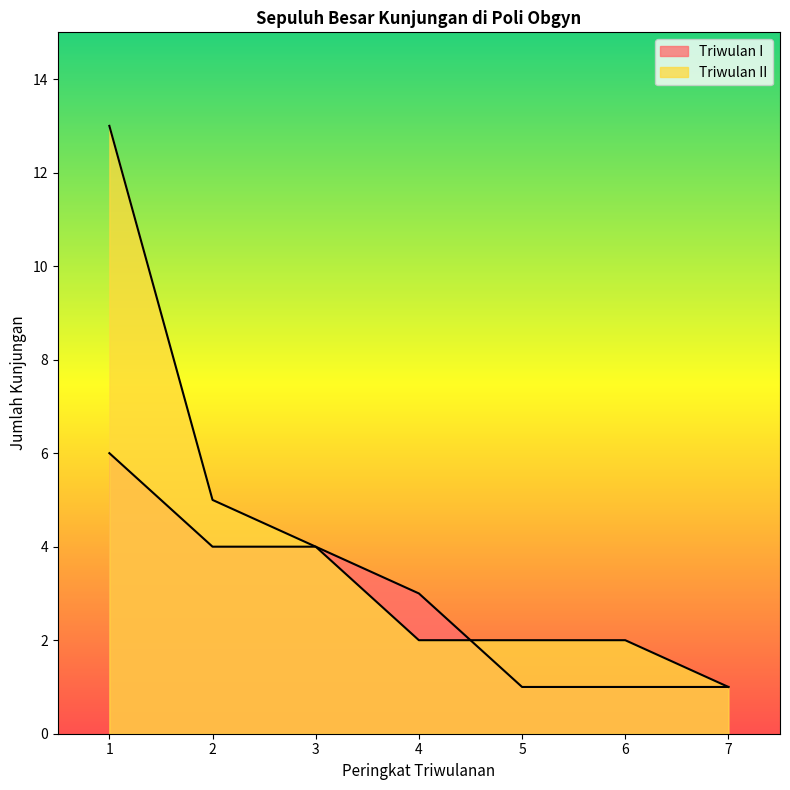

At which label does Triwulan I first exceed 3?

1